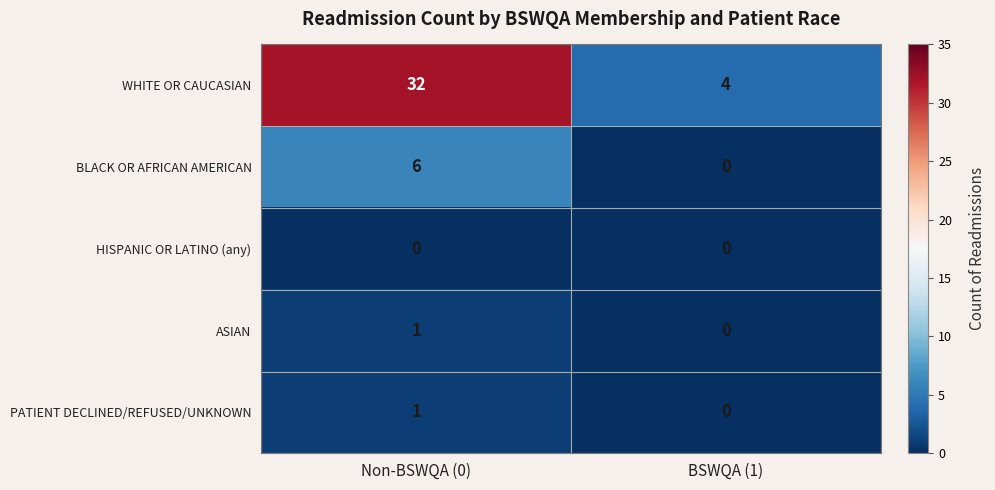

What is the difference between the highest and lowest values at Non-BSWQA (0)?

32